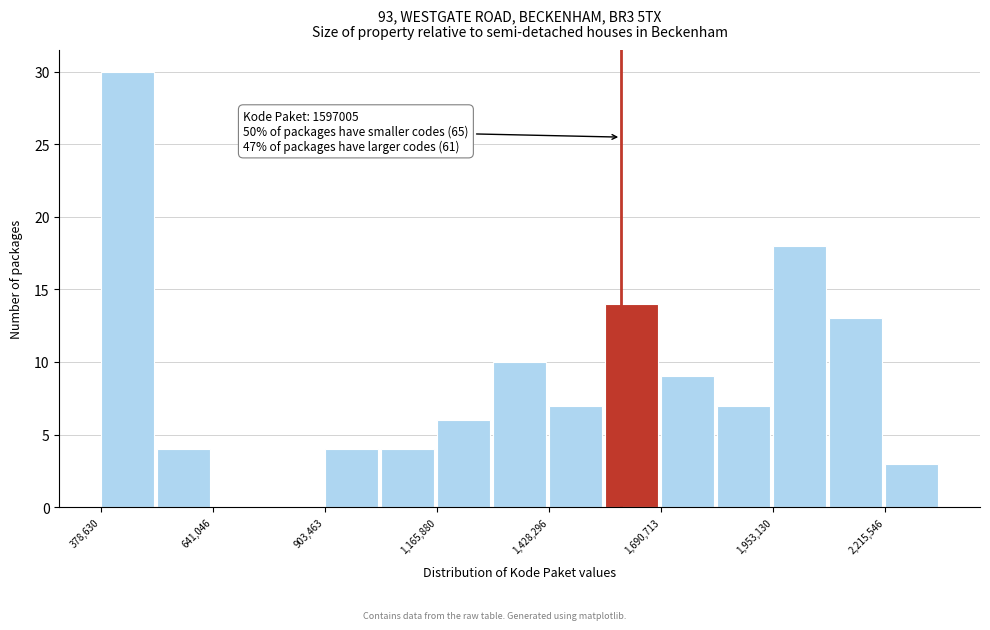

Around what value on the x-axis is the tallest bar? Give the approximate position of its centre, as read against the axis.

450000